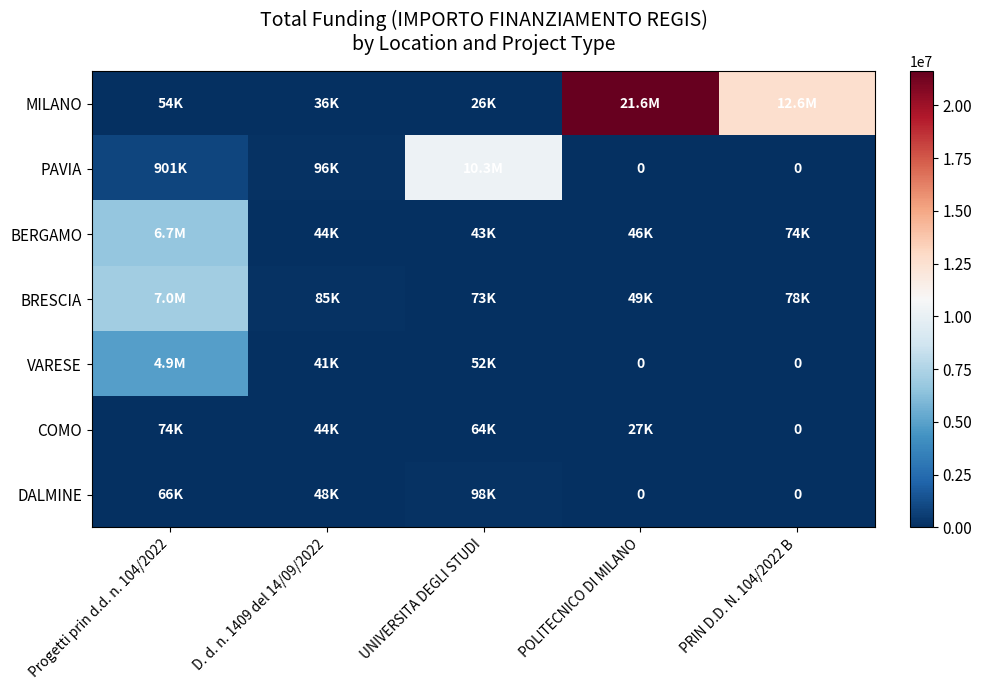

At UNIVERSITA DEGLI STUDI, list the series in order from largest to smallest.

PAVIA, DALMINE, BRESCIA, COMO, VARESE, BERGAMO, MILANO